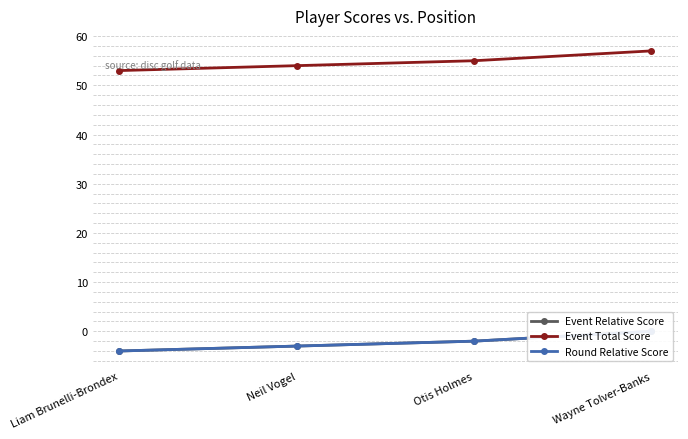

Does the chart have visible grid lines?

Yes